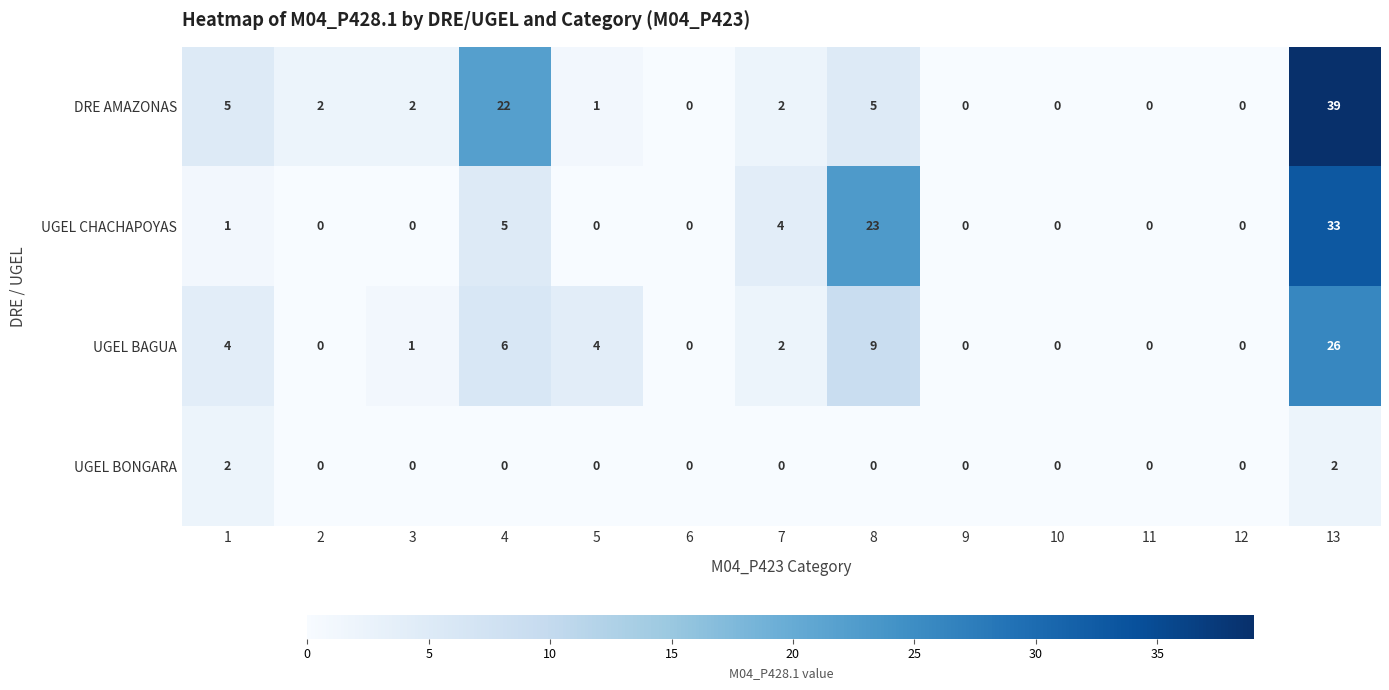

List the series in order of their peak value, highest first.

DRE AMAZONAS, UGEL CHACHAPOYAS, UGEL BAGUA, UGEL BONGARA